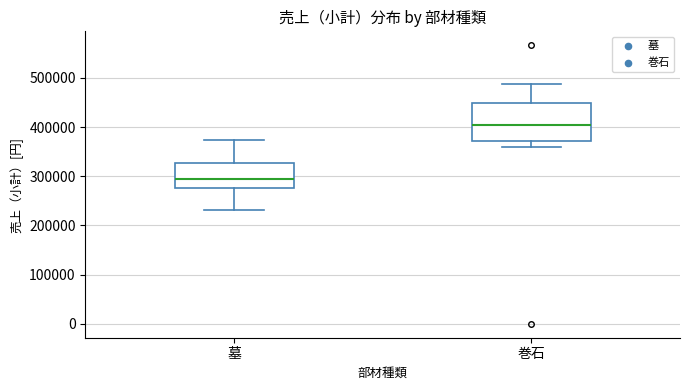

Reading left to right, transcribe this box plot: for each box, give where its median line is, the range the box spans, and where its two whiskers end, as read against the y-axis. The values are not printed on the chart, so give them approximately, as read against the axis.

墓: median 290000, box 280000 to 330000, whiskers 230000 to 370000
巻石: median 400000, box 370000 to 450000, whiskers 360000 to 490000